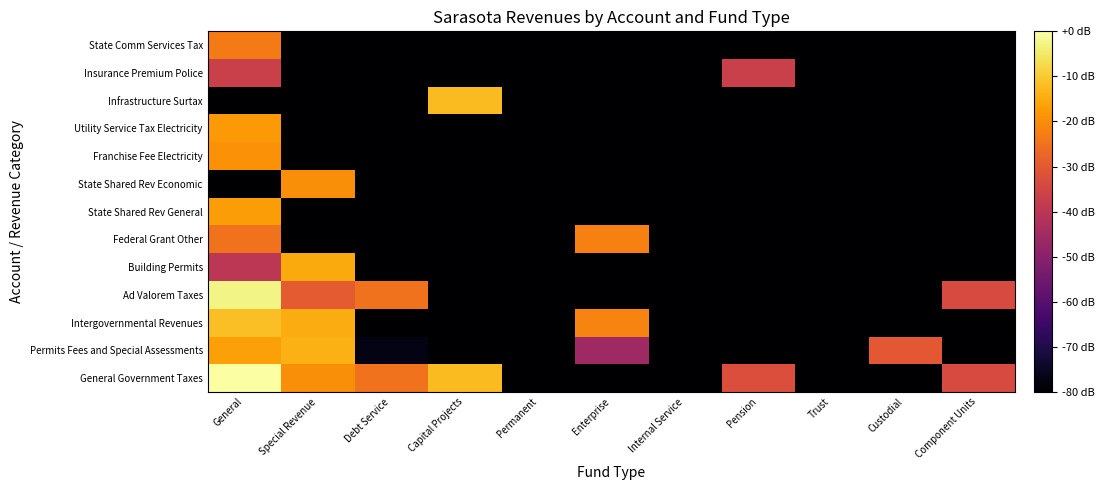

Between Capital Projects and Debt Service, which is larger?

Capital Projects